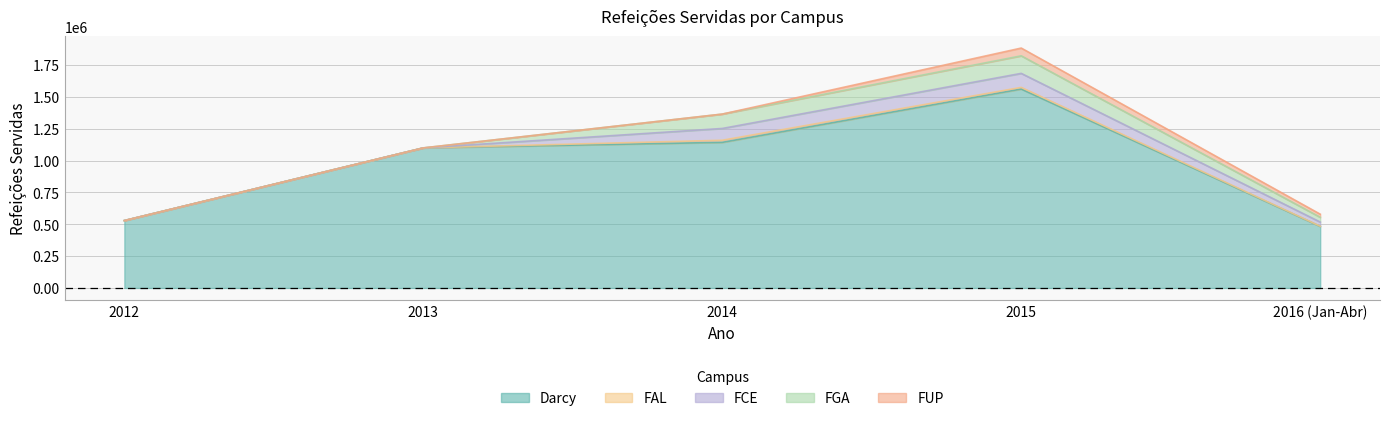

What is the label of the 2nd point from the left?

2013